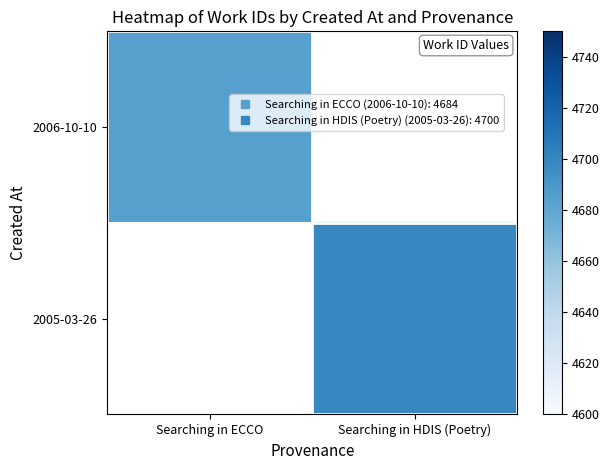

List the labels in order of 2005-03-26 value, smallest first.

Searching in ECCO, Searching in HDIS (Poetry)